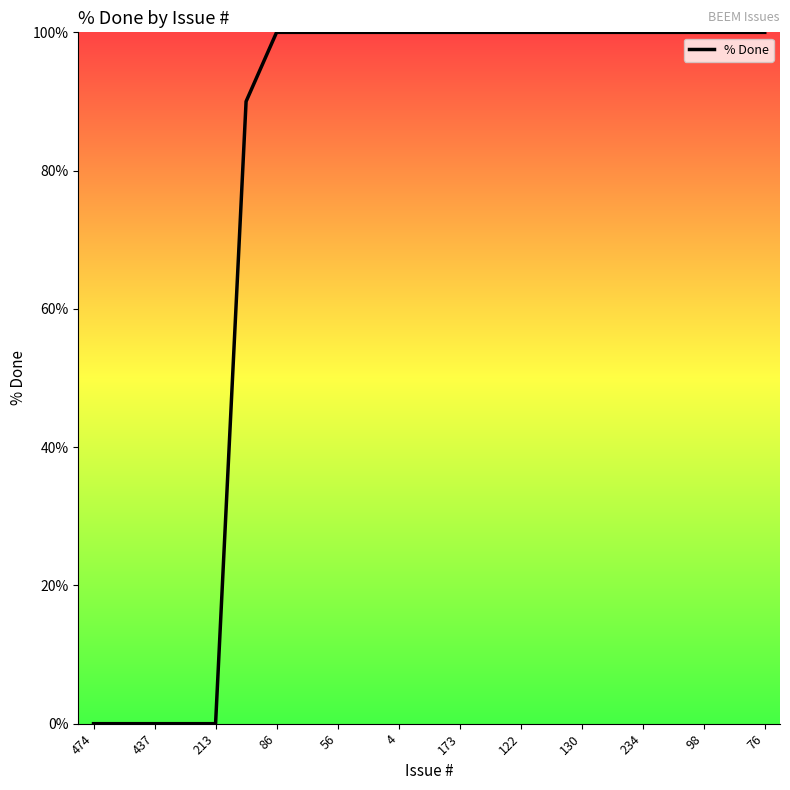

What is the greatest value displayed?

100